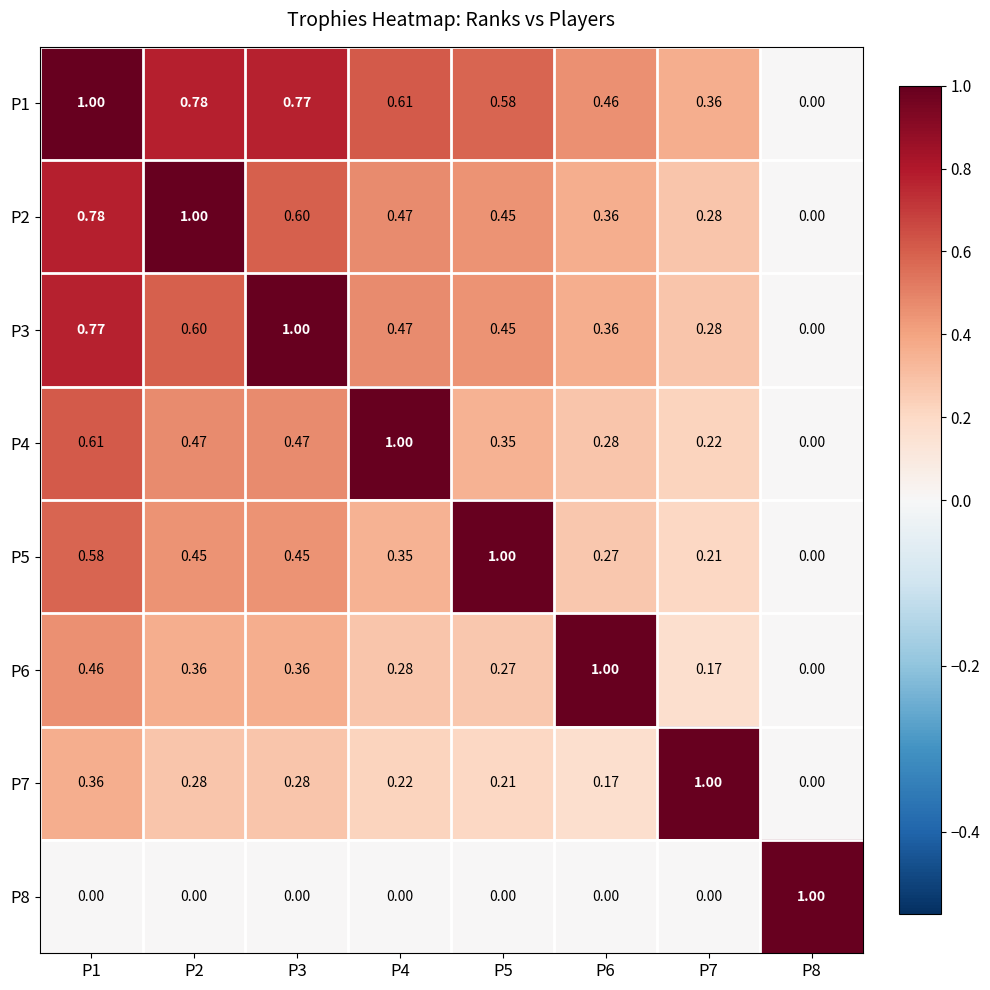

Is the value of P7 at P4 greater than the value of P8 at P1?

Yes